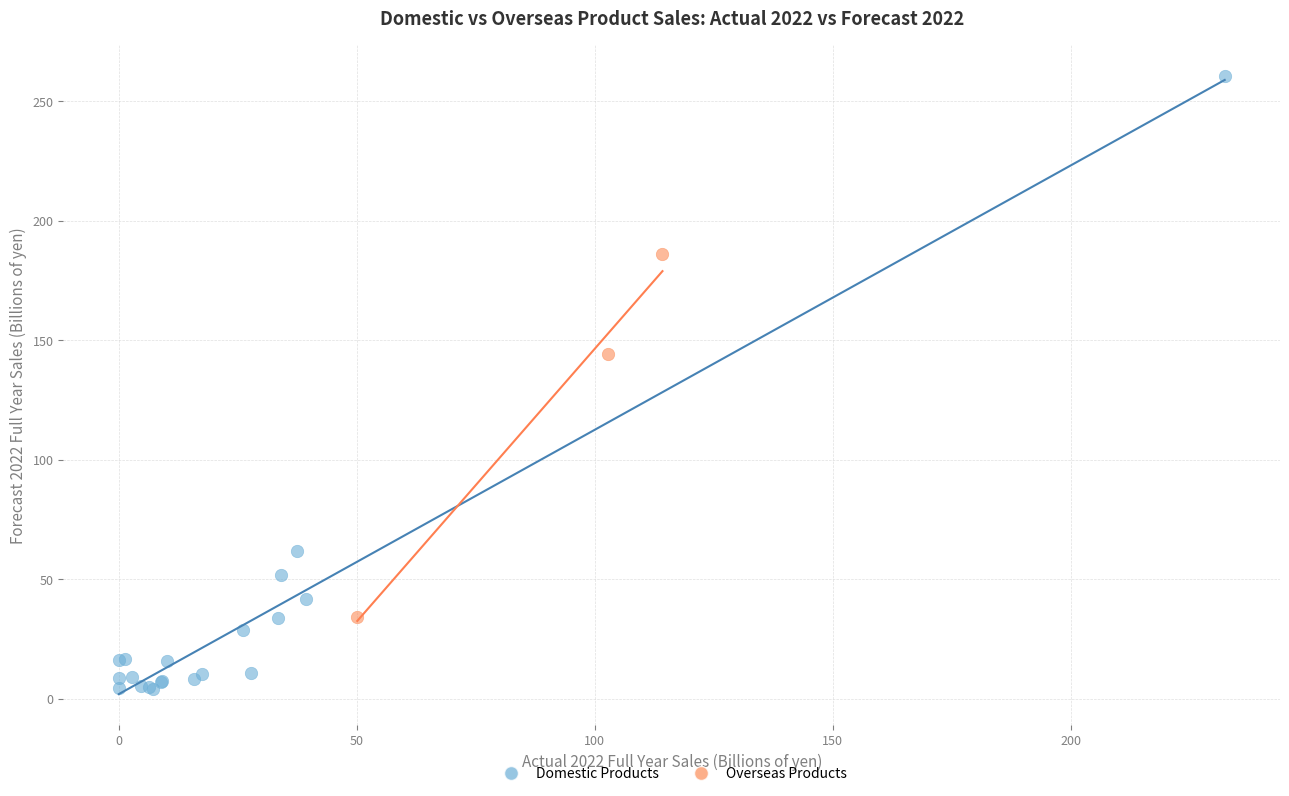

Which series has the largest Y range (max minus min)?

Domestic Products